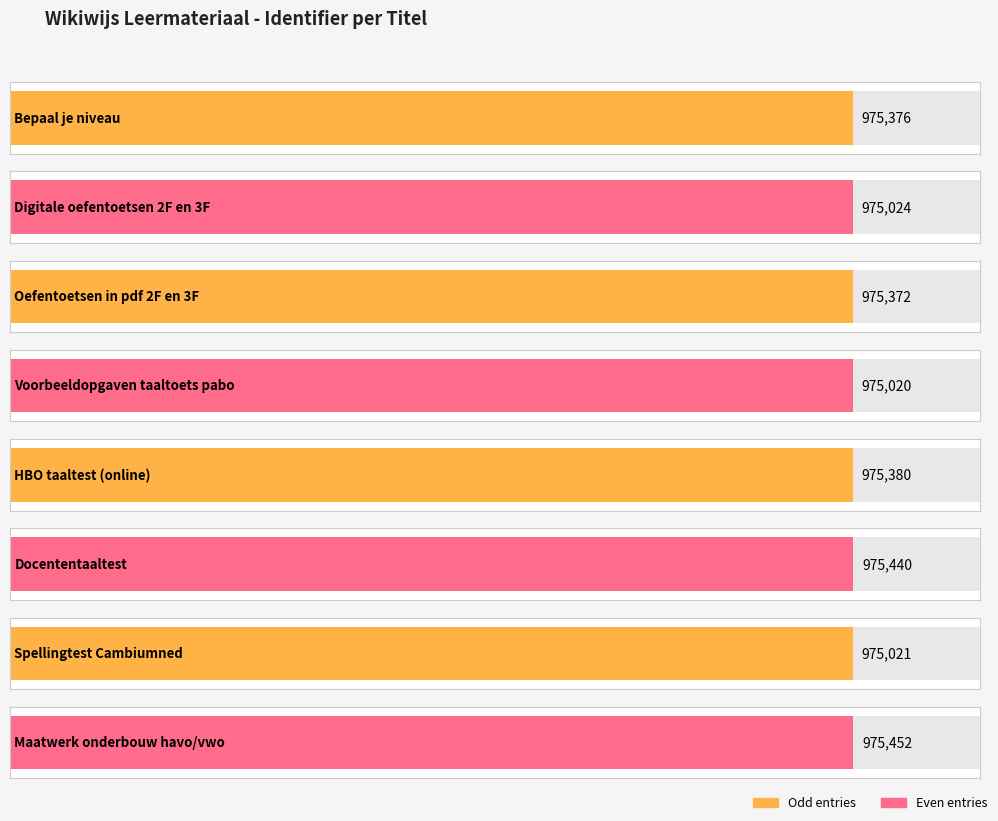

What is the change in value from Docententaaltest to Maatwerk onderbouw havo/vwo?

+12